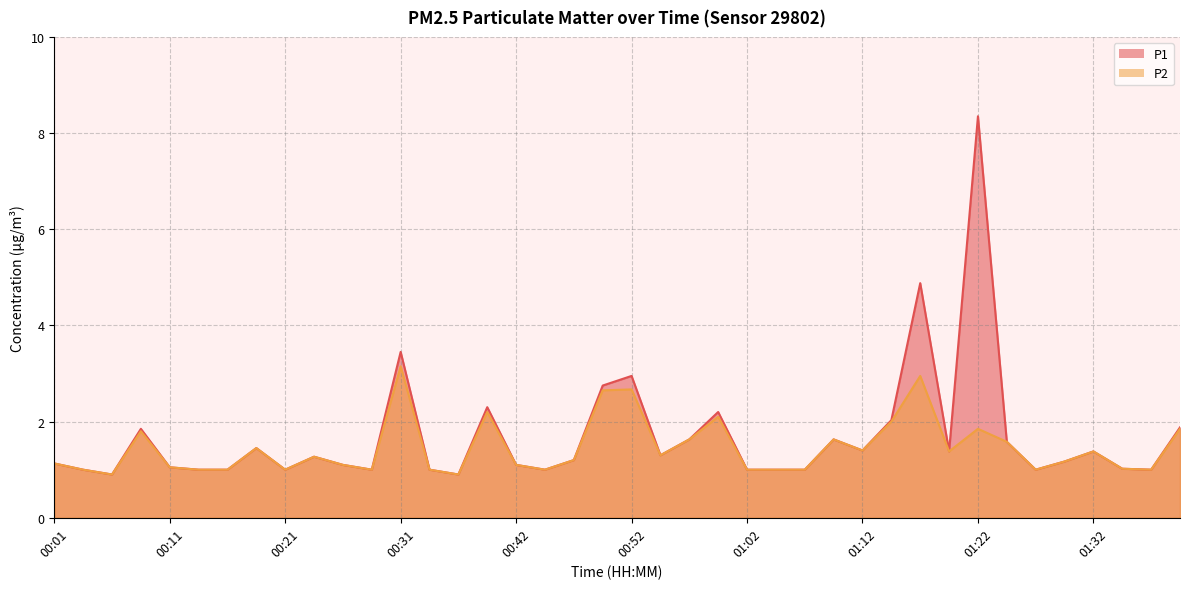

True or false: P1 and P2 cross at least once.

False